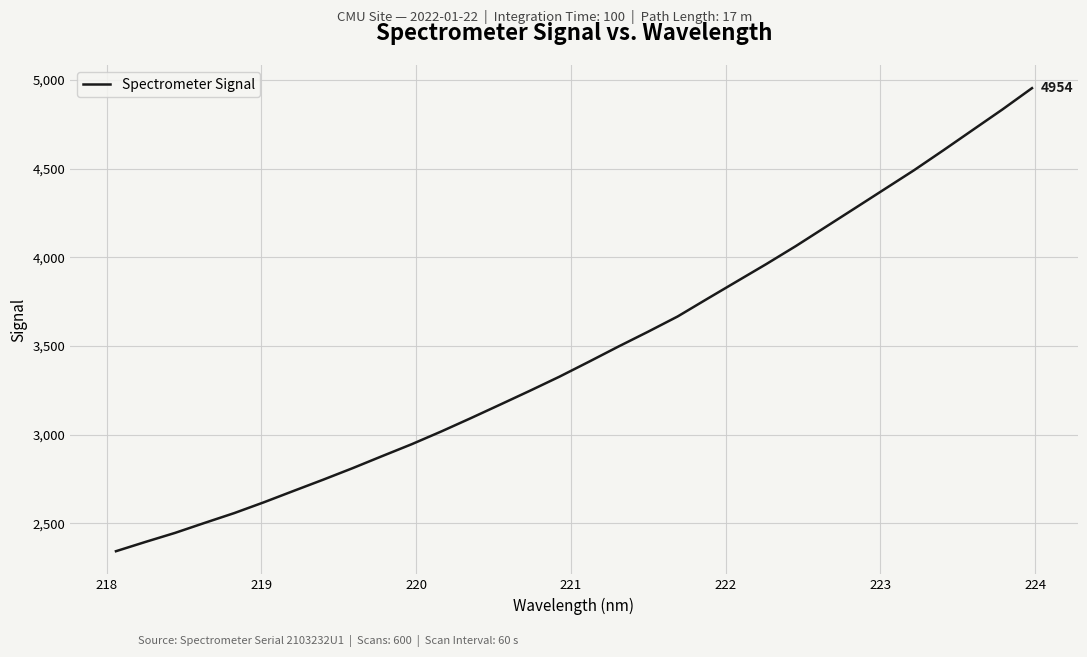

What is the greatest value displayed?

4953.9